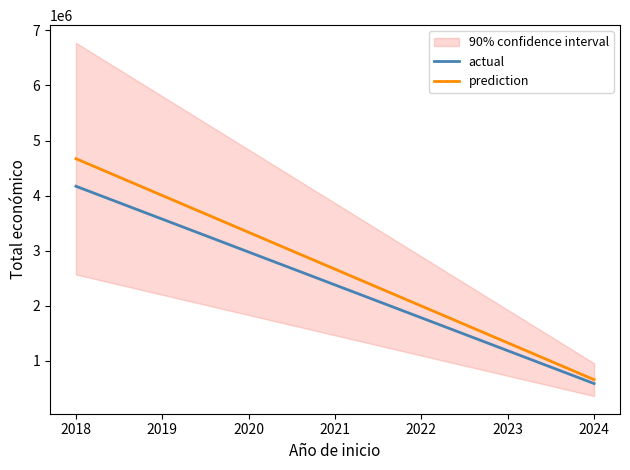

What is the minimum value for actual?

590382.0